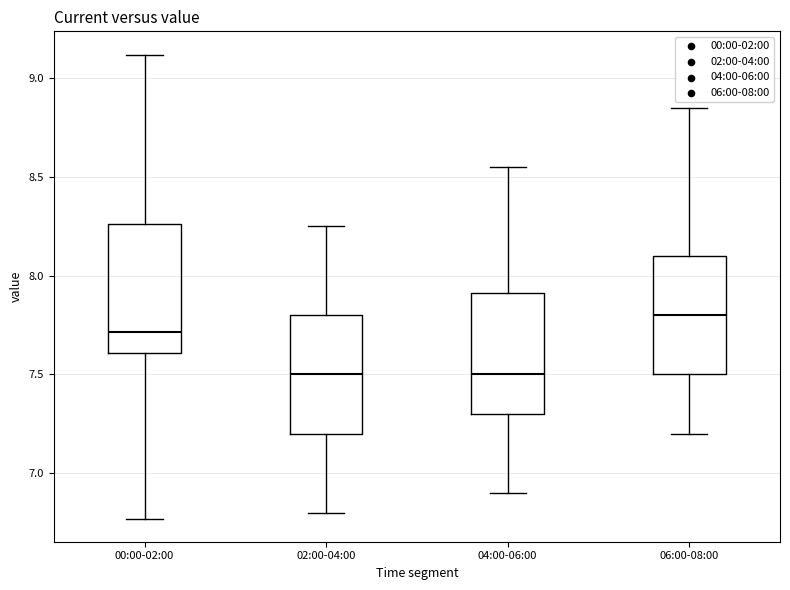

Where does the median line of the box for 02:00-04:00 sit on the y-axis? The values are not printed on the chart, so give them approximately, as read against the axis.

7.50